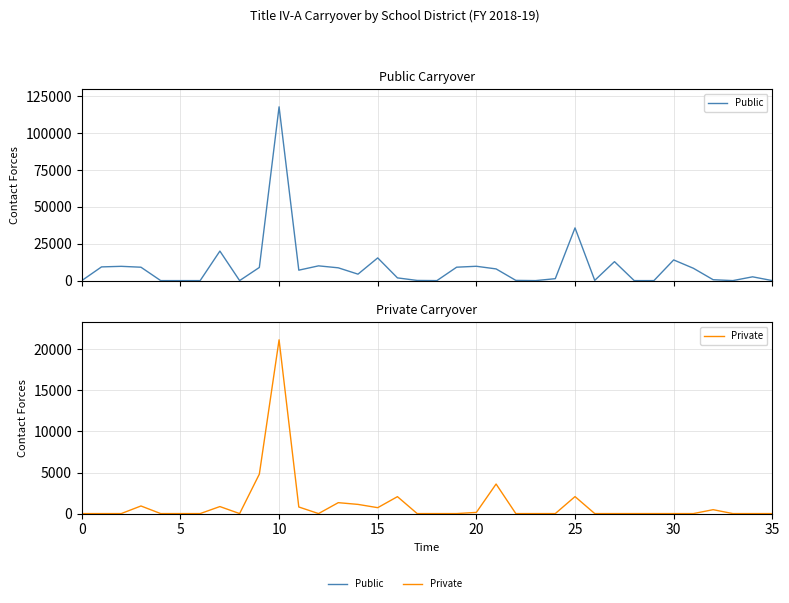

What is the highest value of the Private series?

21160.2